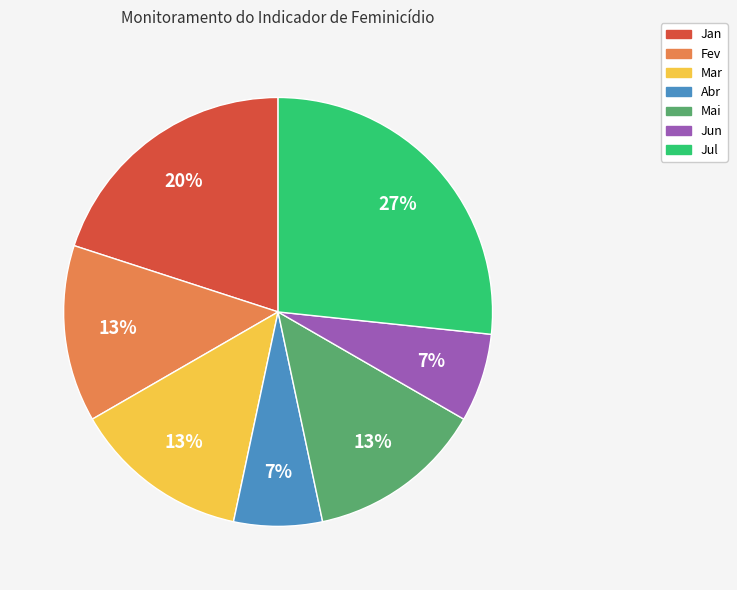

The Jun slice represents 7% of the pie. True or false?

True